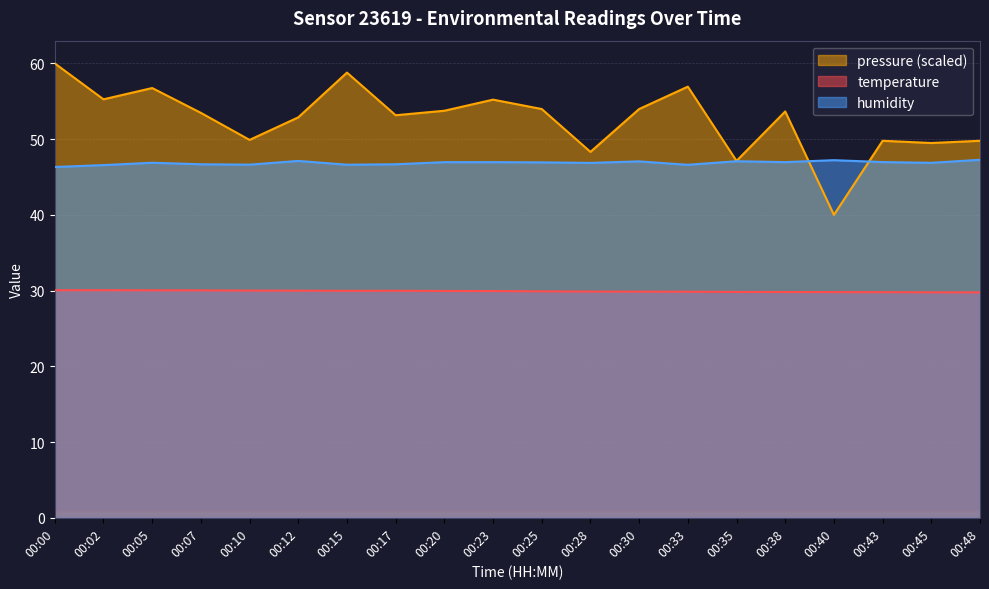

Between 00:00 and 00:17, which series saw the biggest shift?

pressure (scaled)